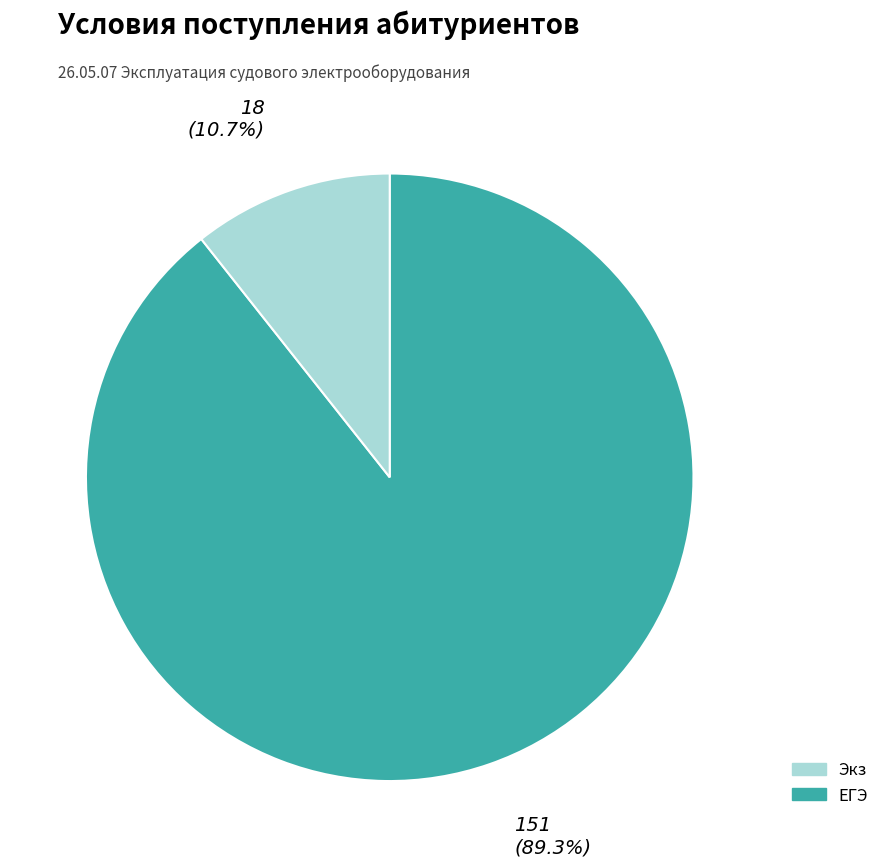

Is there a majority slice in this chart?

Yes